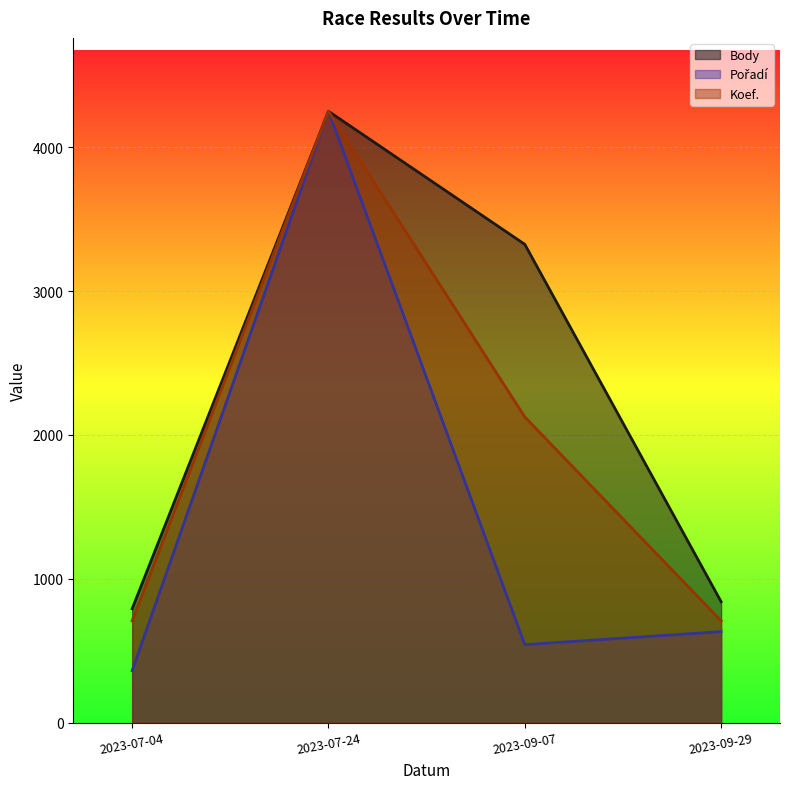

What are all the series names shown in the legend?

Body, Pořadí, Koef.